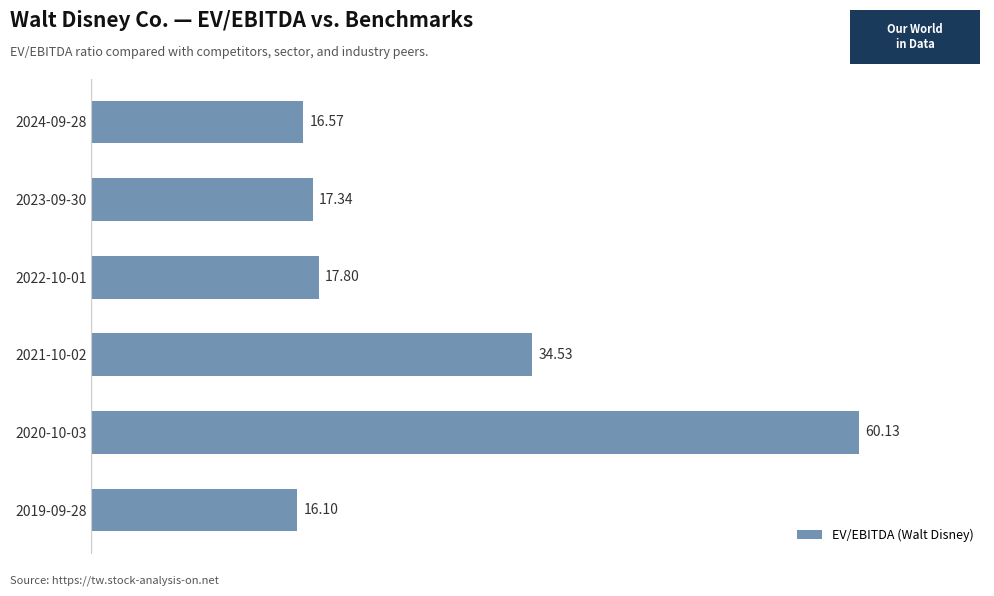

What is the difference between the maximum and minimum values?

44.0